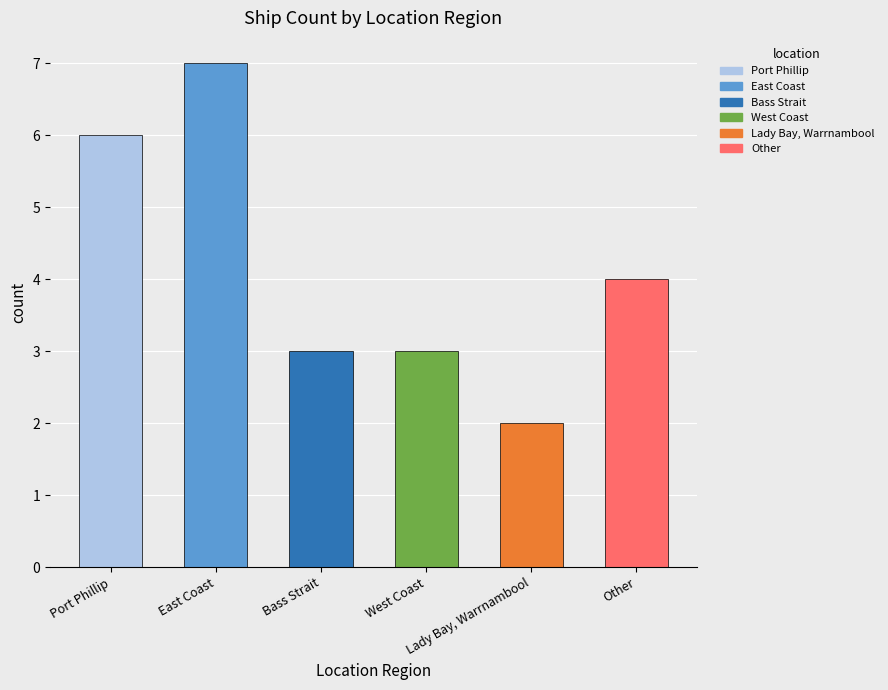

The value at Port Phillip is 3. True or false?

False